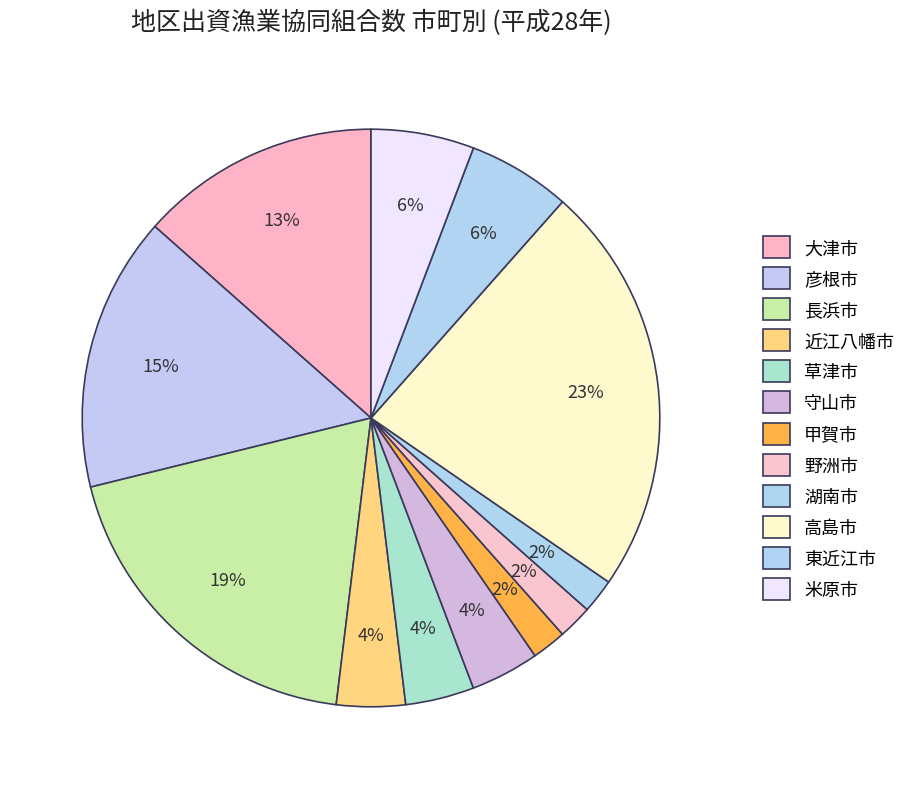

Count the number of slices in the pie.

12